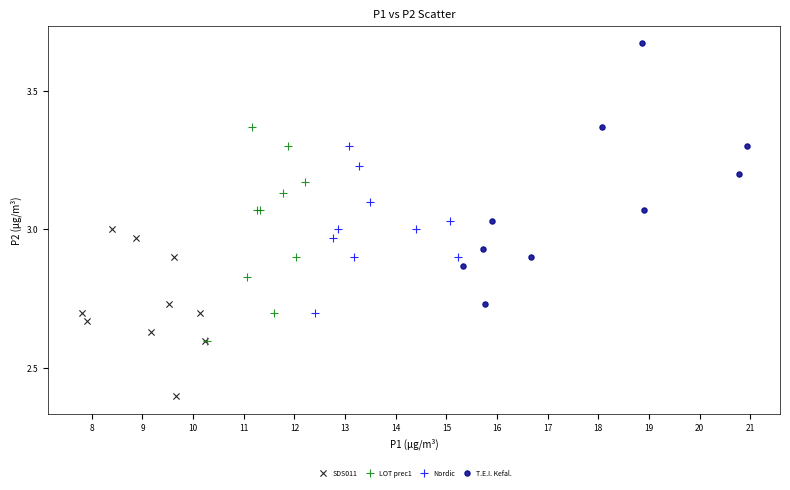

Which series contains the highest Y value?

T.E.I. Kefal.